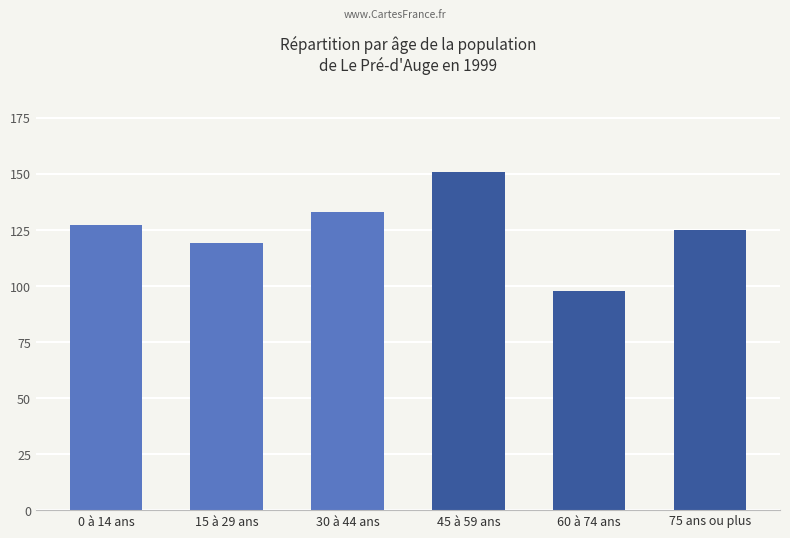

Does the chart contain stacked bars?

No